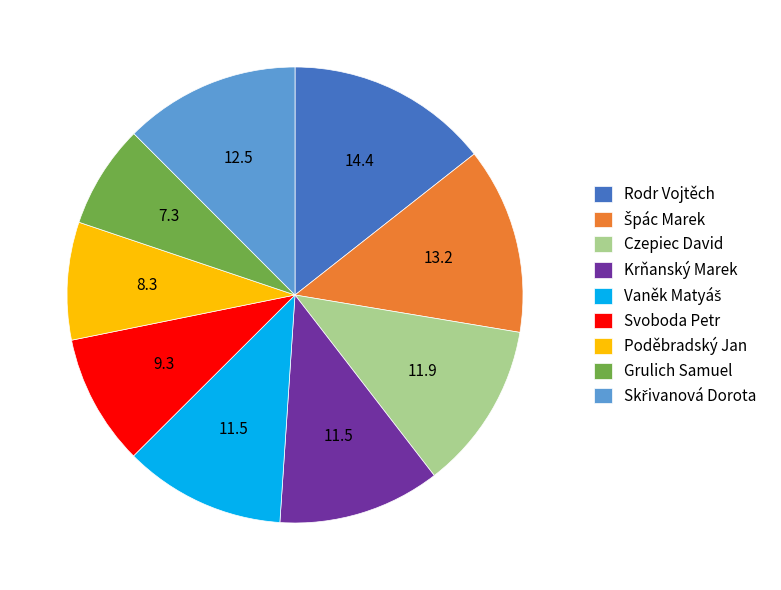

Count the number of slices in the pie.

9